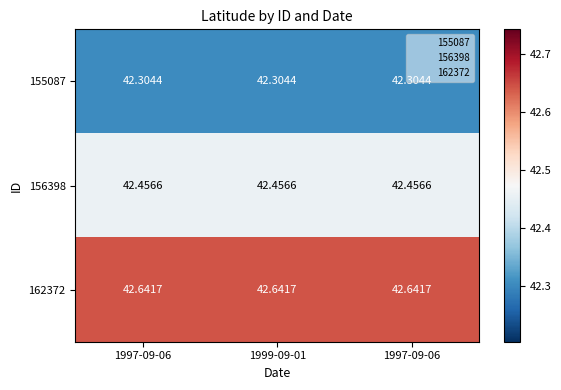

How many distinct data groups are displayed?

3